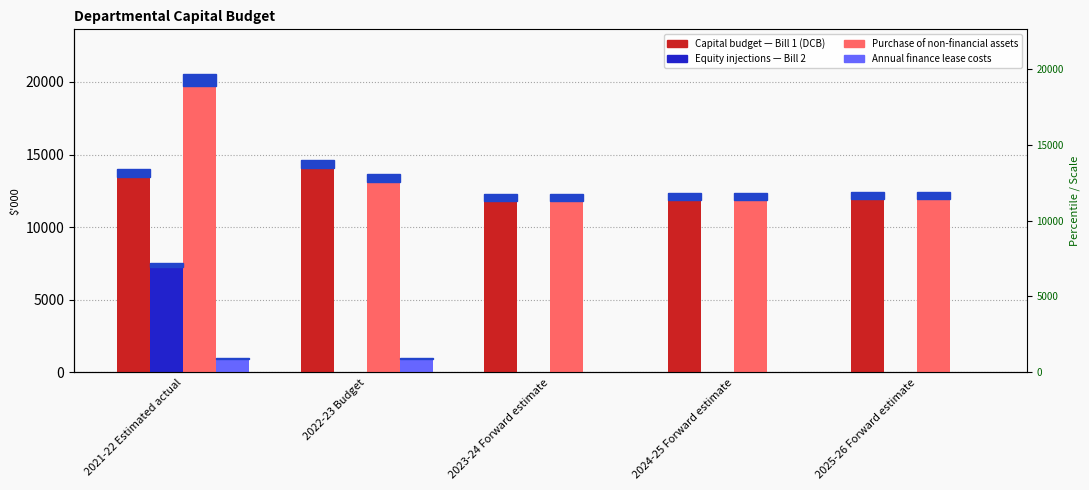

Reading left to right, what are all the values shown in this chart?

Capital budget — Bill 1 (DCB): 14009	14651	12261	12357	12442
Equity injections — Bill 2: 7525	0	0	0	0
Purchase of non-financial assets: 20542	13659	12261	12357	12442
Annual finance lease costs: 992	992	0	0	0